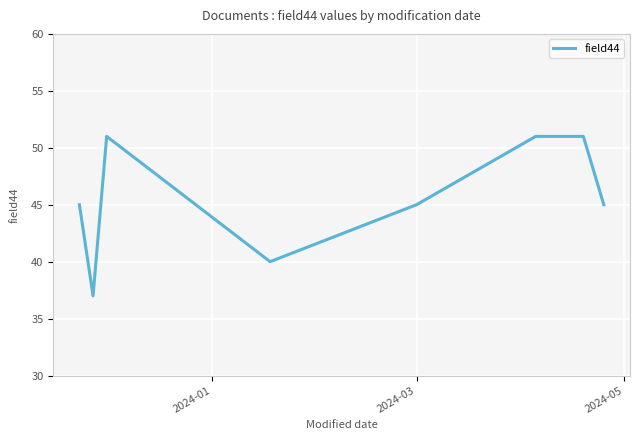

What is the value of the 10th point from the left?

45